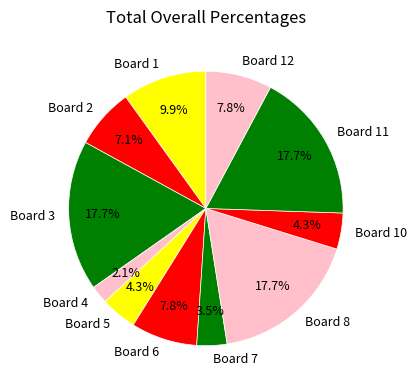

Is it true that Board 6 is 8% of the pie?

True